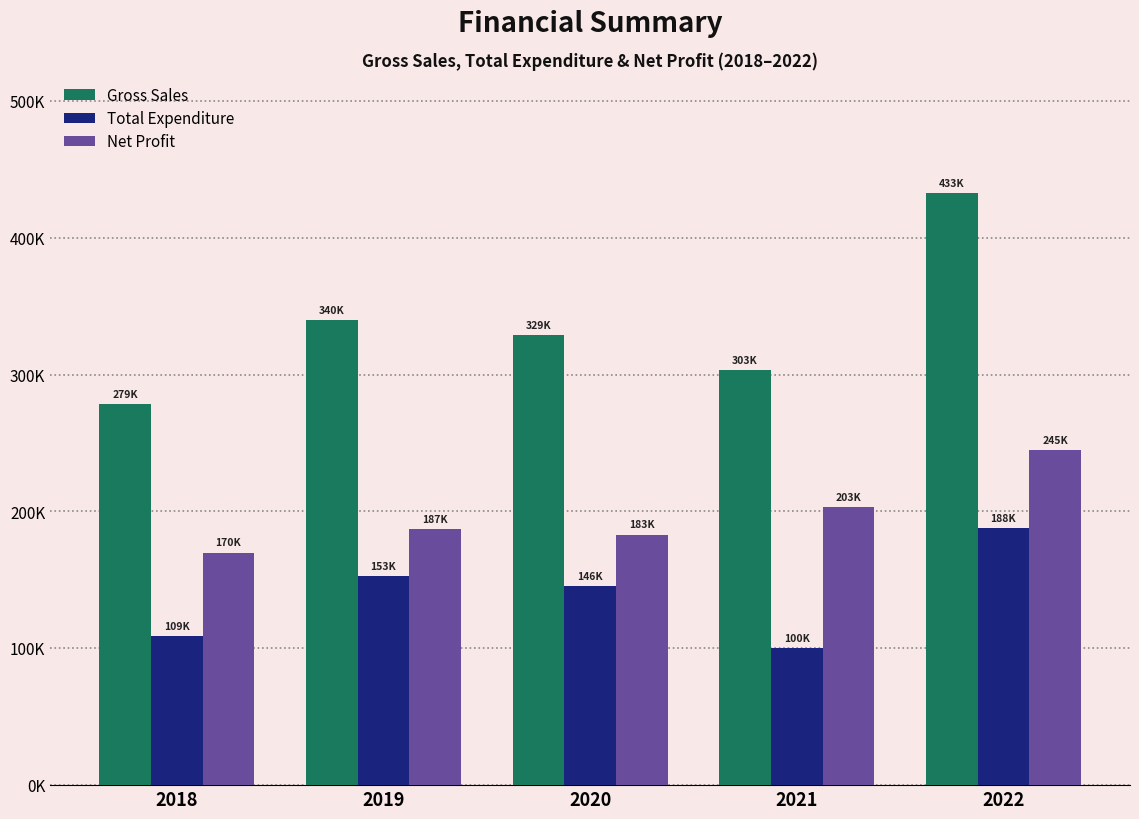

What are all the series names shown in the legend?

Gross Sales, Total Expenditure, Net Profit